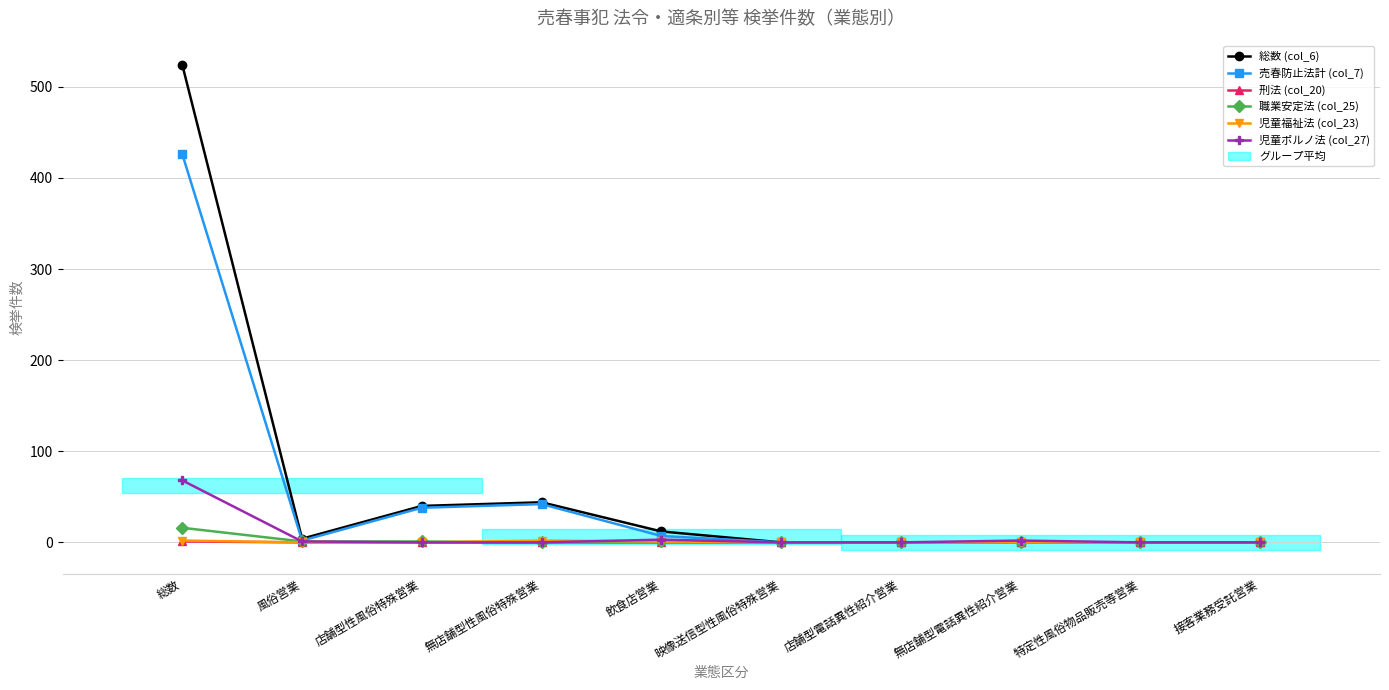

How many interior local peaks does the 職業安定法 (col_25) series have?

1